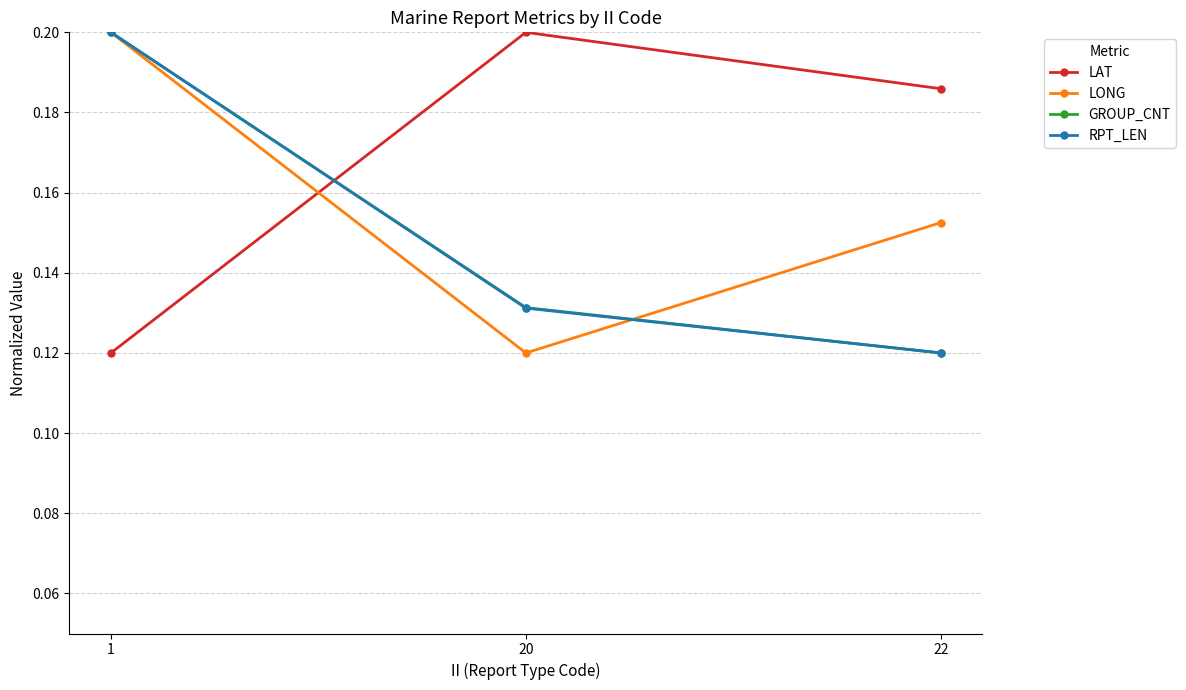

The LAT series shows 0.2 at 22. True or false?

True